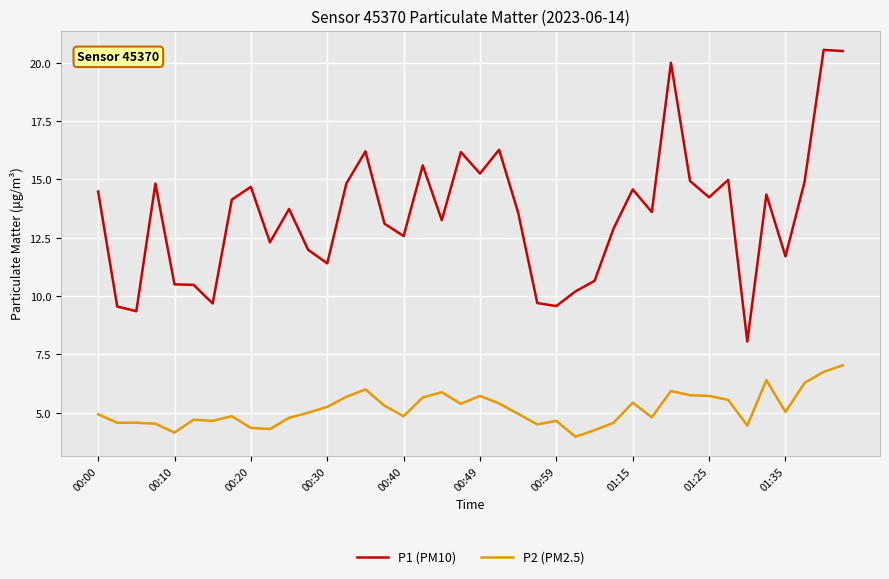

What is the difference between the maximum and minimum values in the P1 (PM10) series?

12.5